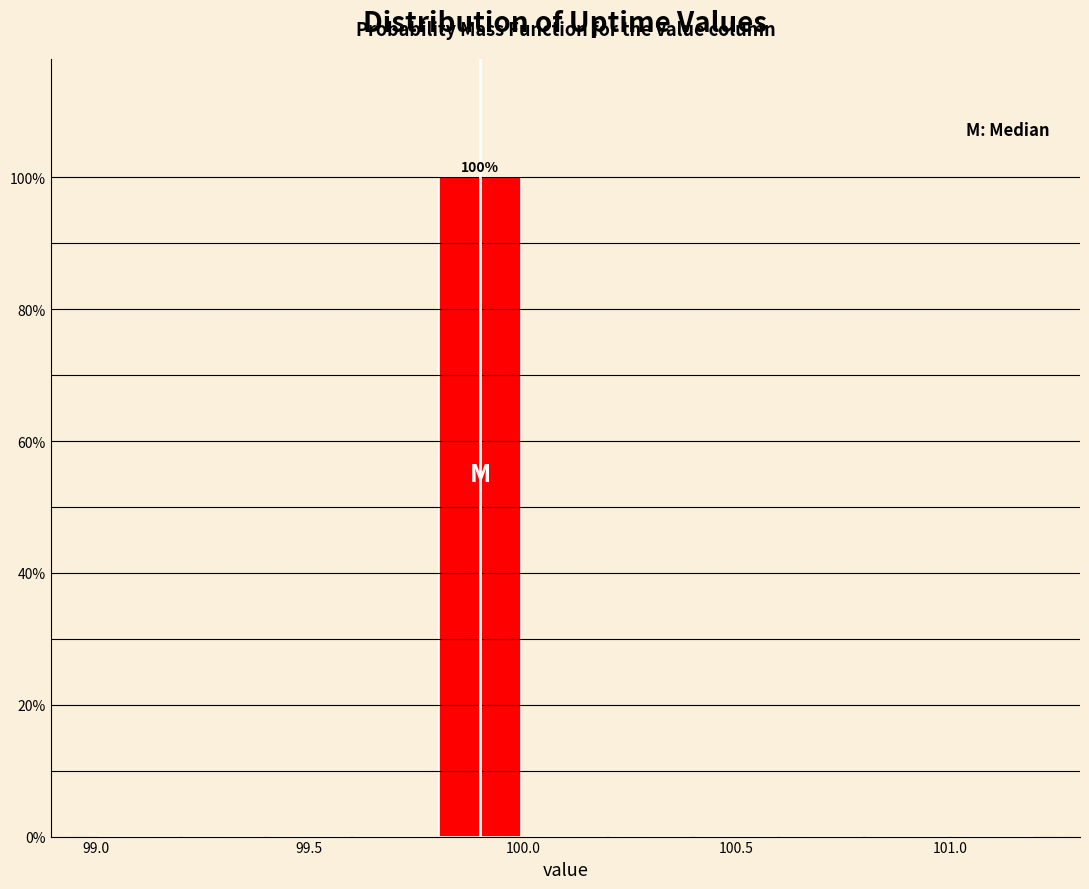

Over which range of the x-axis is the bar tallest?

99.8 to 100.0